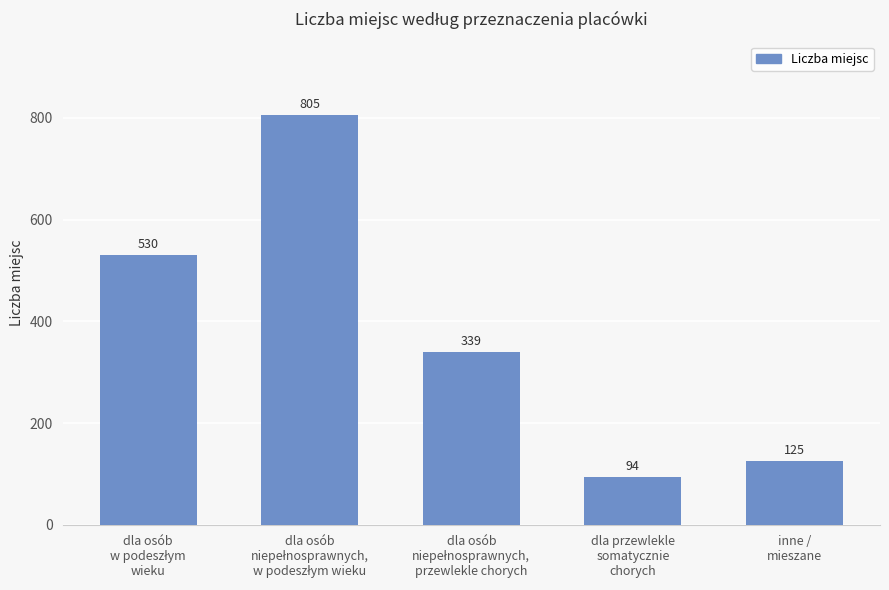

What is the smallest value displayed?

94